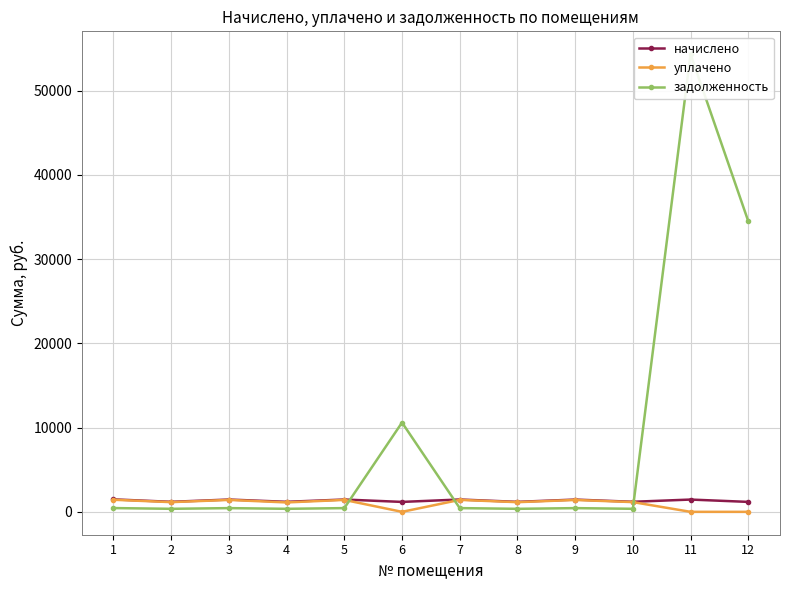

Reading left to right, transcribe all the data shown in this chart.

начислено: 1=1479.8	2=1189.1	3=1459.9	4=1189.1	5=1462.1	6=1178.1	7=1464.3	8=1184.7	9=1455.5	10=1193.5	11=1457.7	12=1180.3
уплачено: 1=1434.0	2=1152.4	3=1414.8	4=1116.0	5=1417.0	6=0.0	7=1419.1	8=1148.1	9=1410.6	10=1156.6	11=0.0	12=0.0
задолженность: 1=447.6	2=359.6	3=441.6	4=359.6	5=442.2	6=10597.9	7=442.9	8=358.3	9=440.2	10=361.0	11=54312.8	12=34495.5